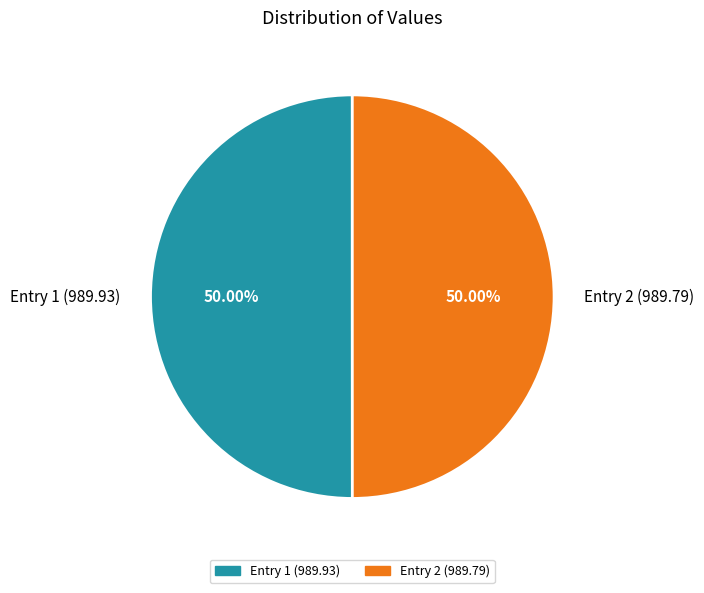

Combined, do Entry 2 (989.79) and Entry 1 (989.93) account for over 50%?

Yes